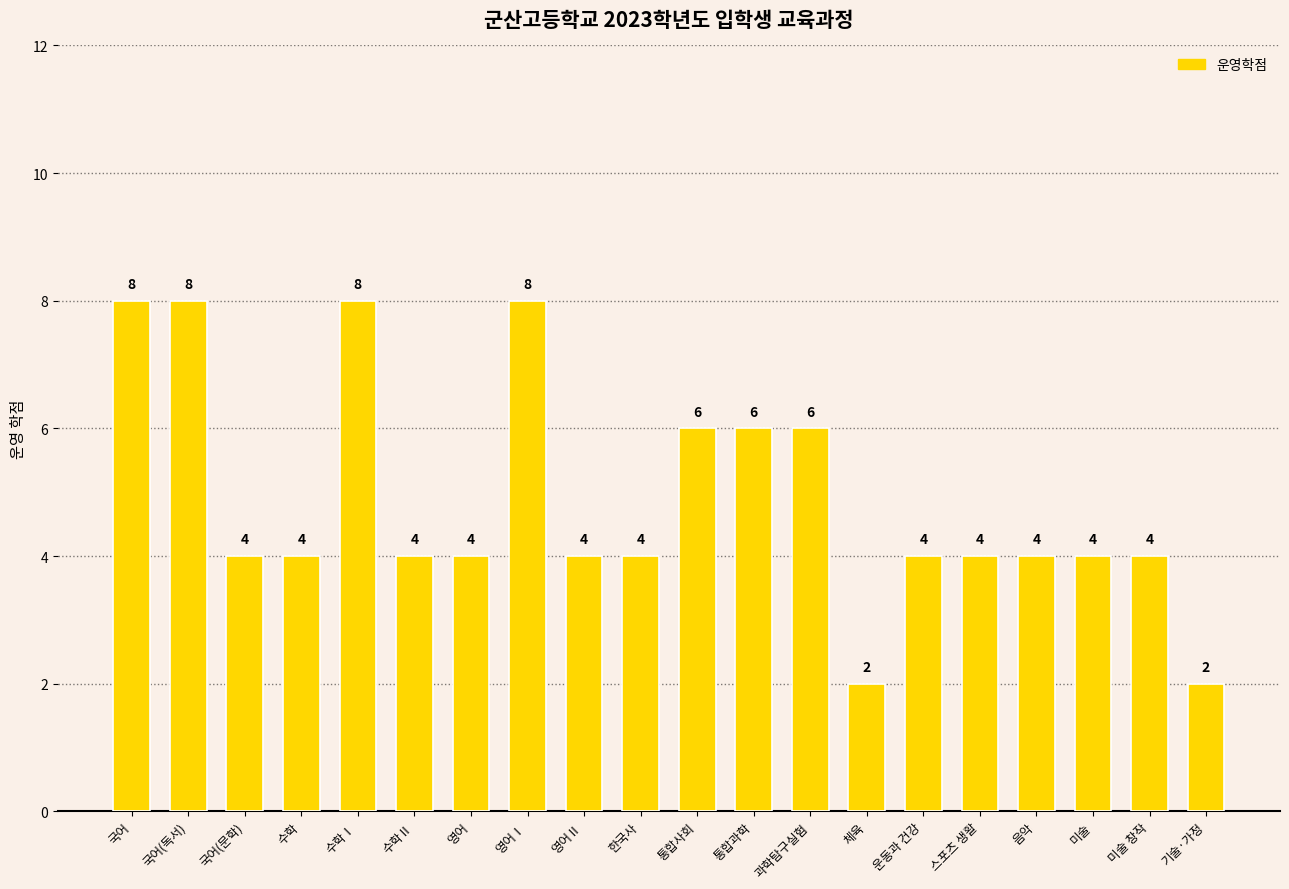

The chart shows a value of 5 at 운동과 건강. True or false?

False